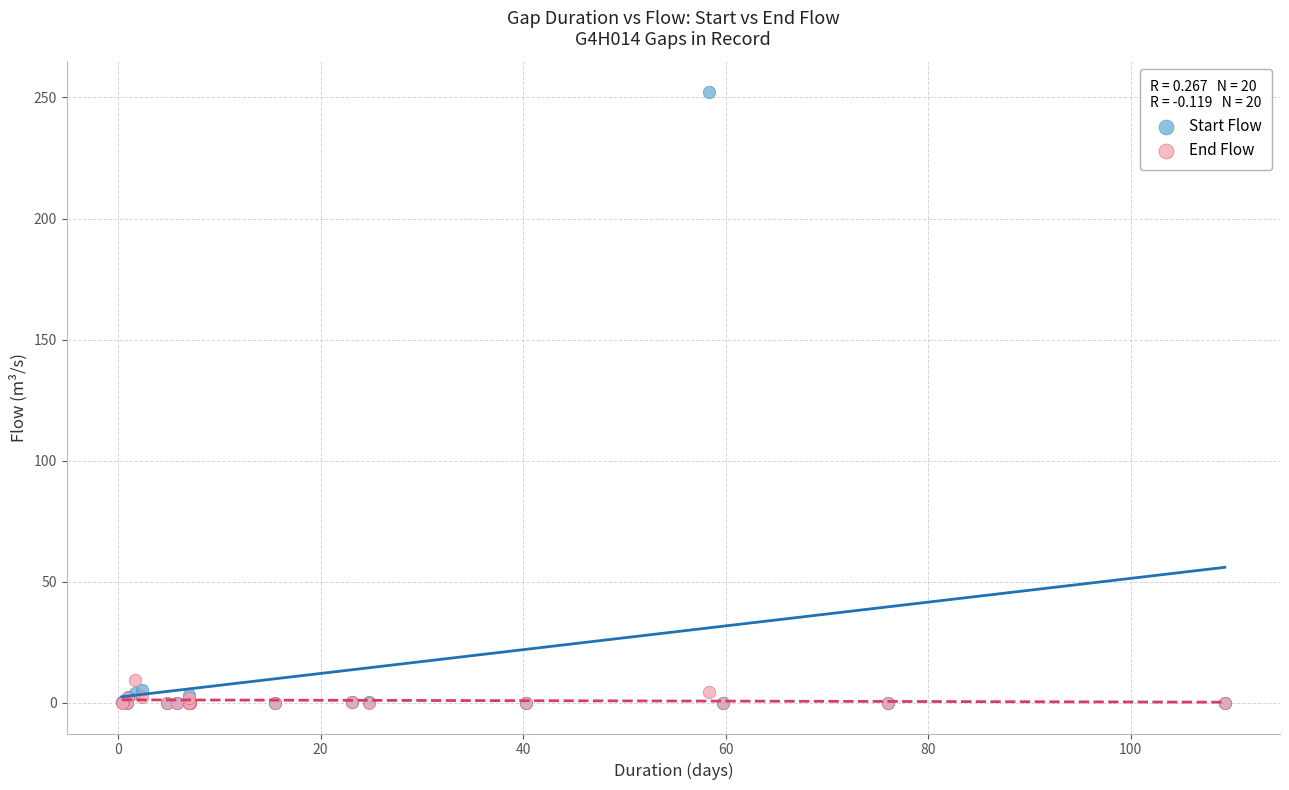

Across all series, what Y value is closest to 126?

9.3